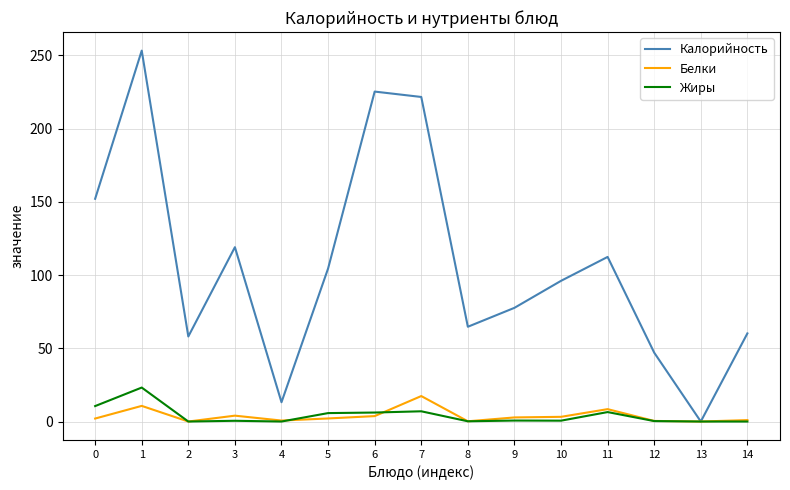

At how many categories does at least one series exceed 93?

8